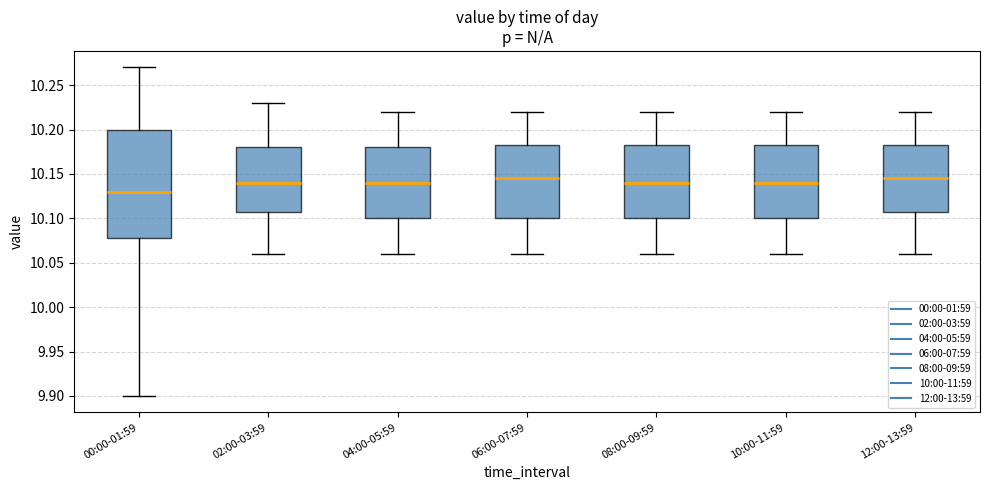

Which box has the lowest median line?

00:00-01:59